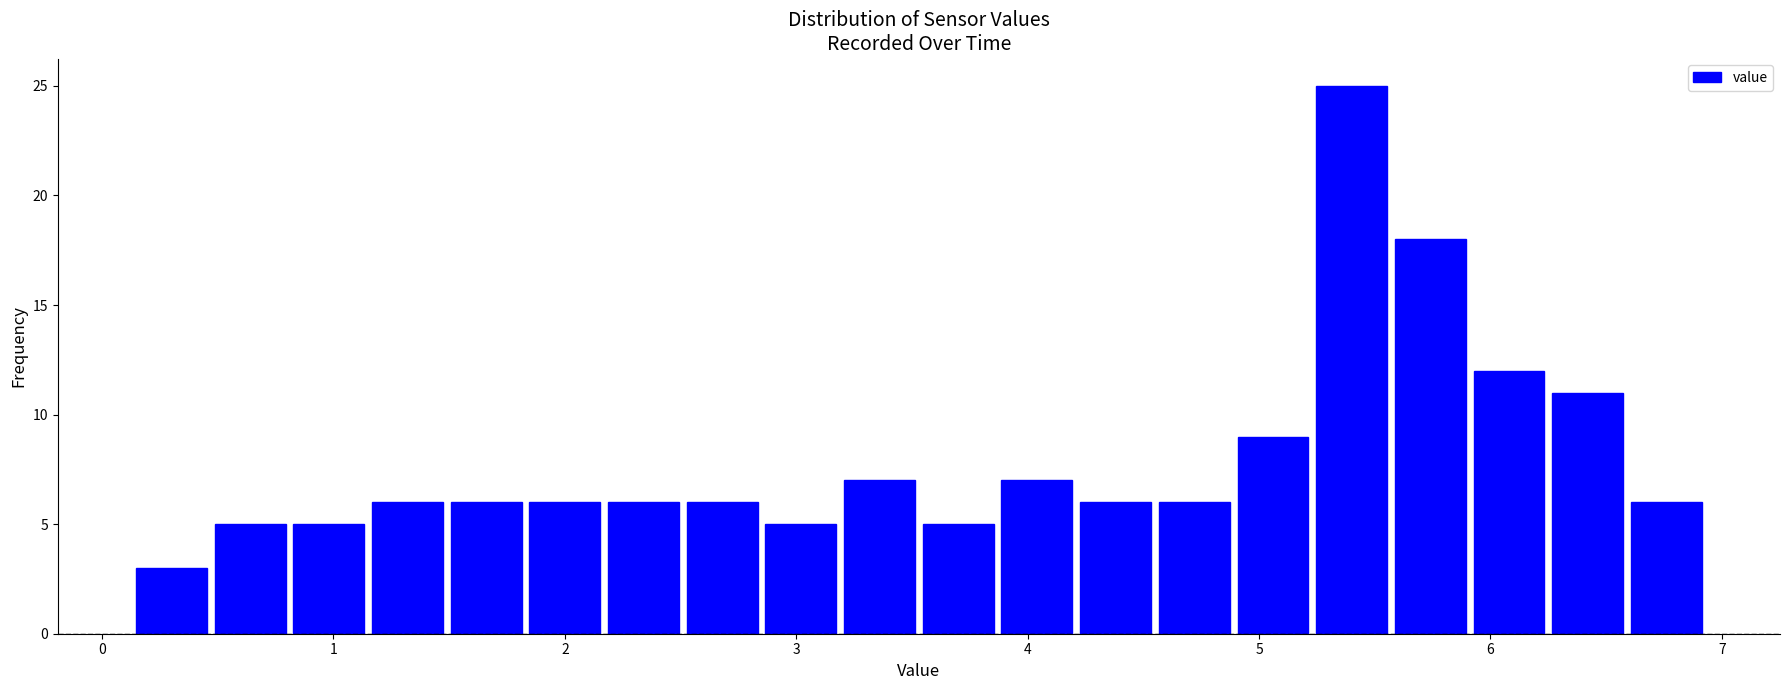

Read against the x-axis, roughly where is the centre of the tallest bar?

5.4